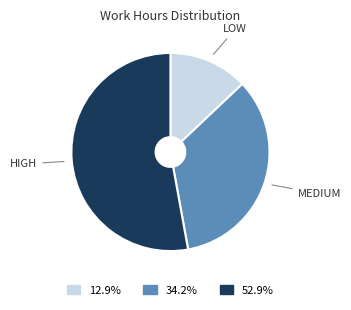

Is there a majority slice in this chart?

Yes